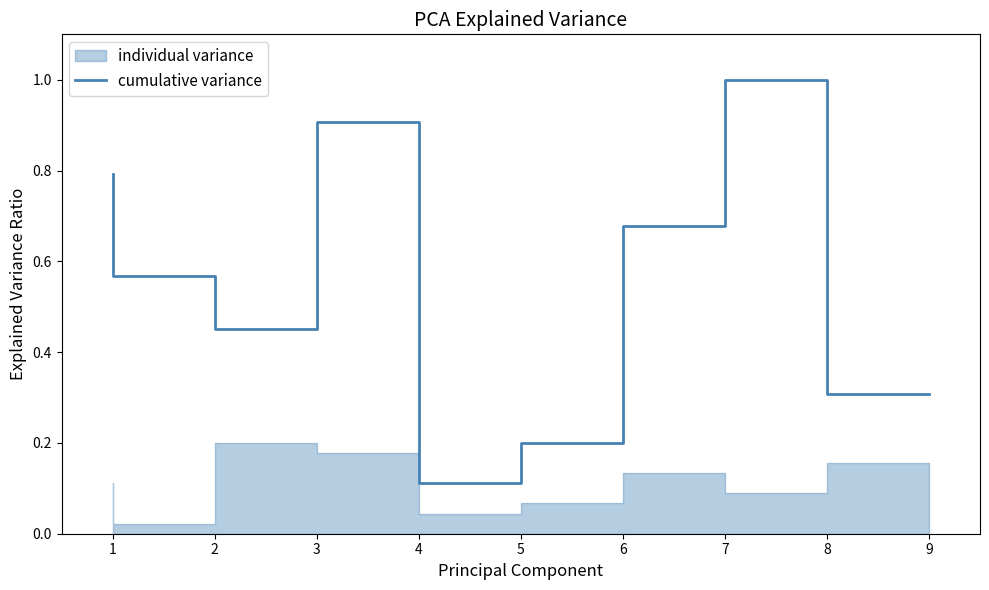

How many lines are shown in the chart?

1